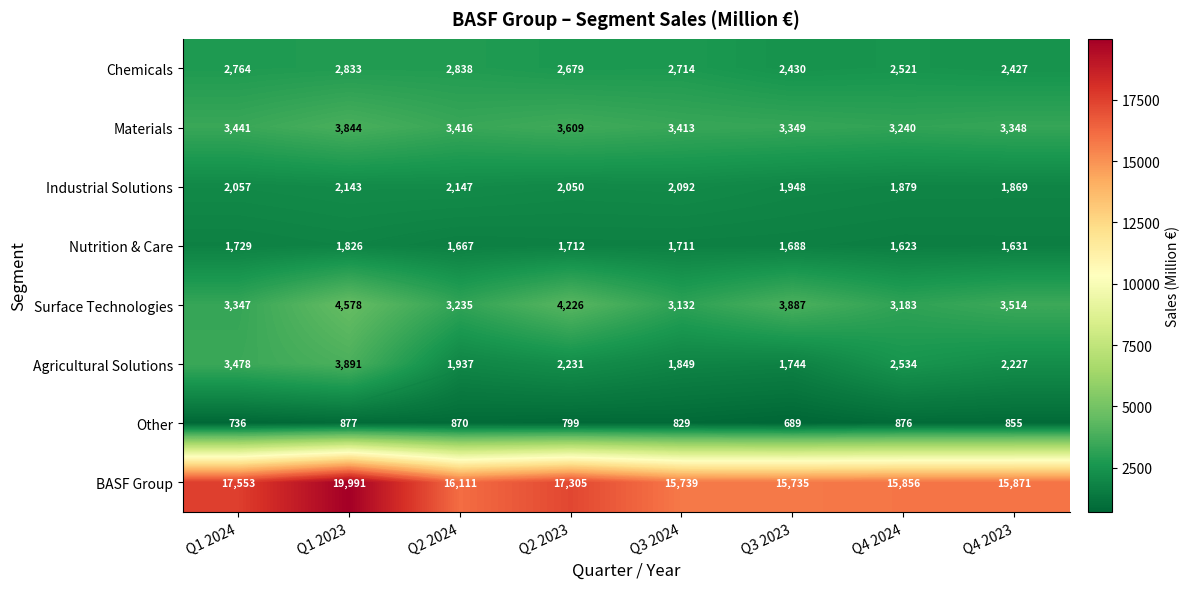

At which category does the chart reach its peak across all series?

Q1 2023